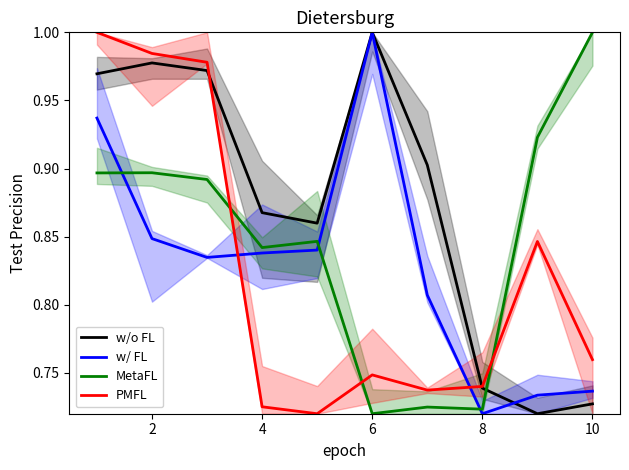

What is the difference between the second highest and second lowest values in the MetaFL series?

0.2